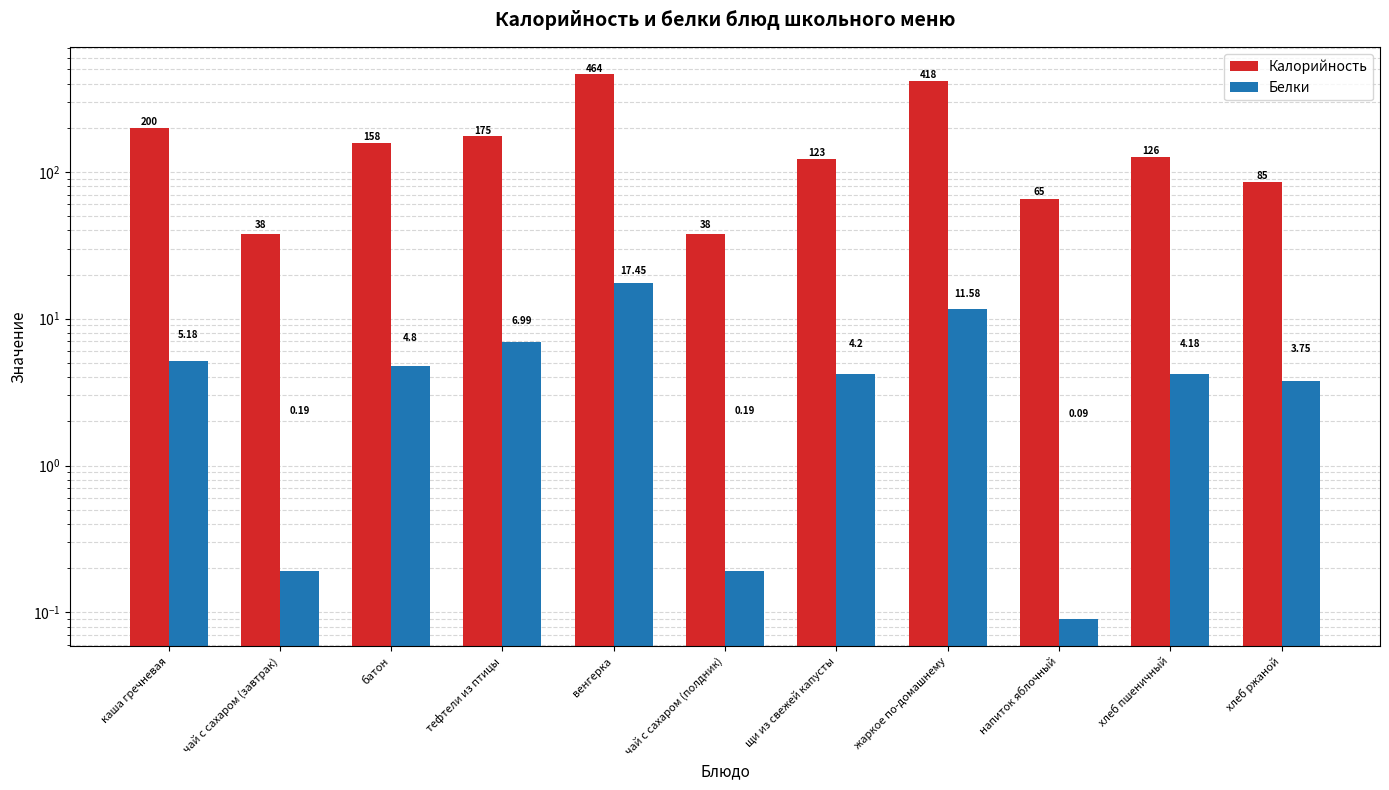

The value of Белки at хлеб пшеничный is 4.2. True or false?

True